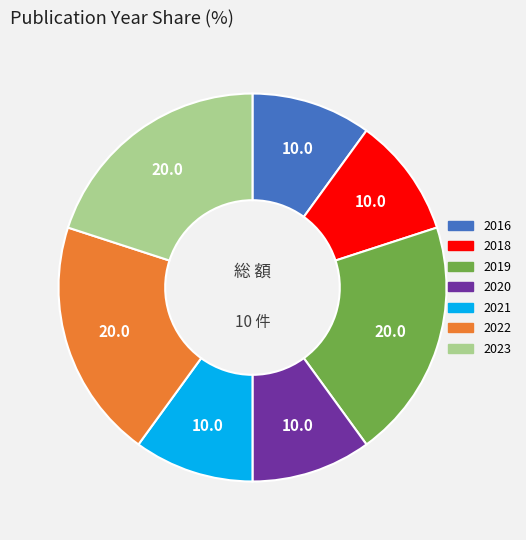

Is it true that 2020 is 10% of the pie?

True